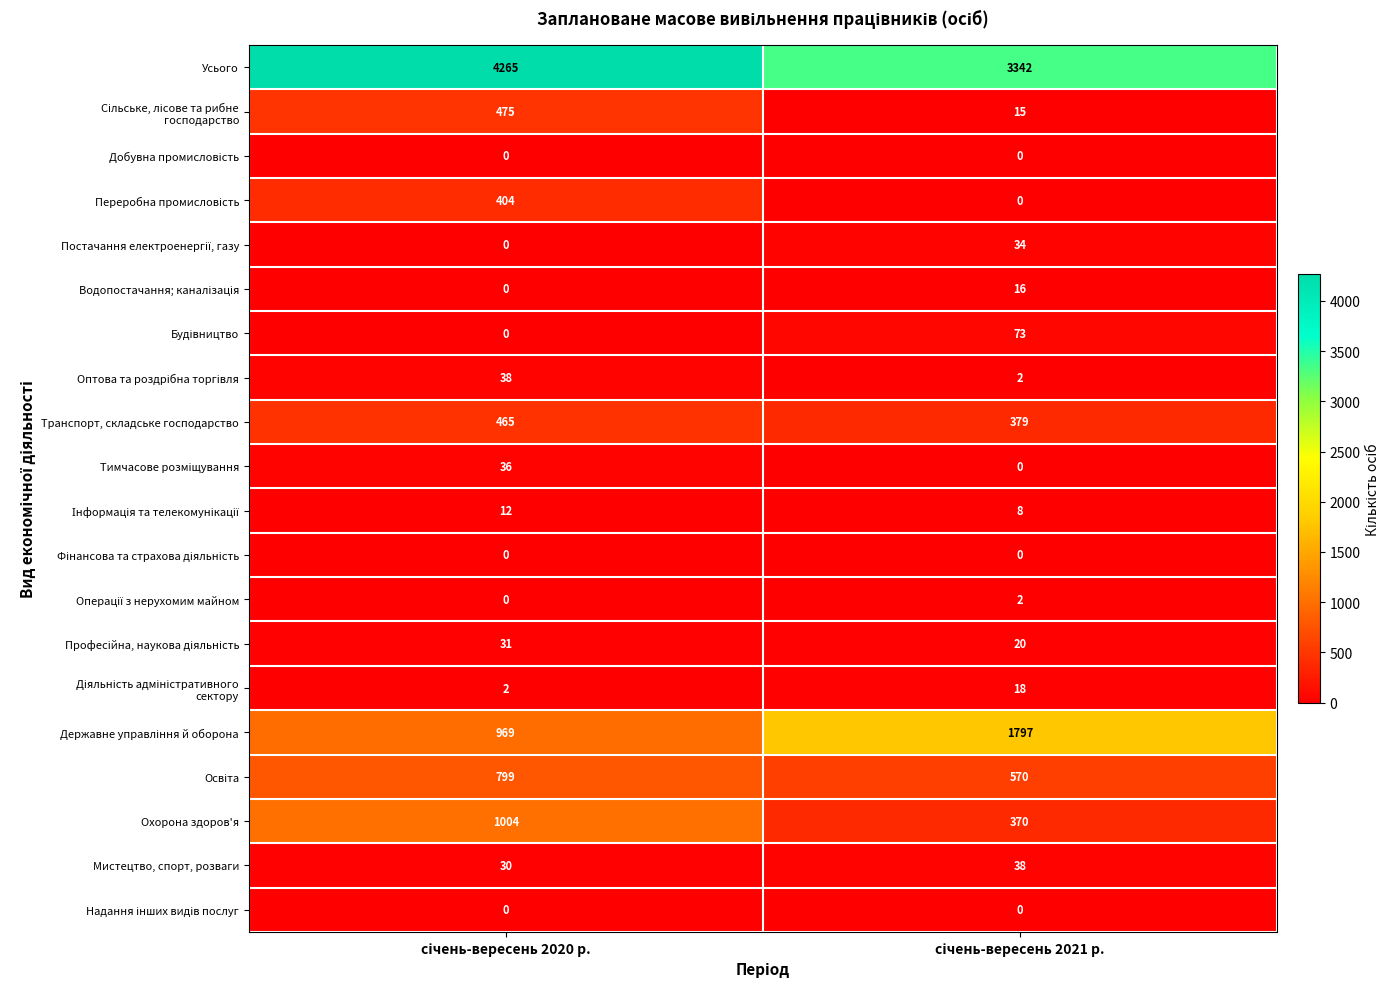

What is the difference between the maximum and minimum values in the Усього series?

923